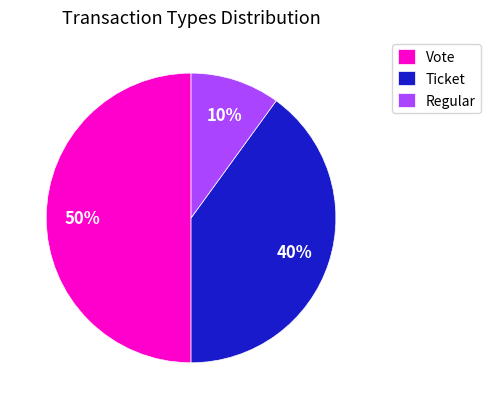

True or false: Vote accounts for 30% of the total.

False